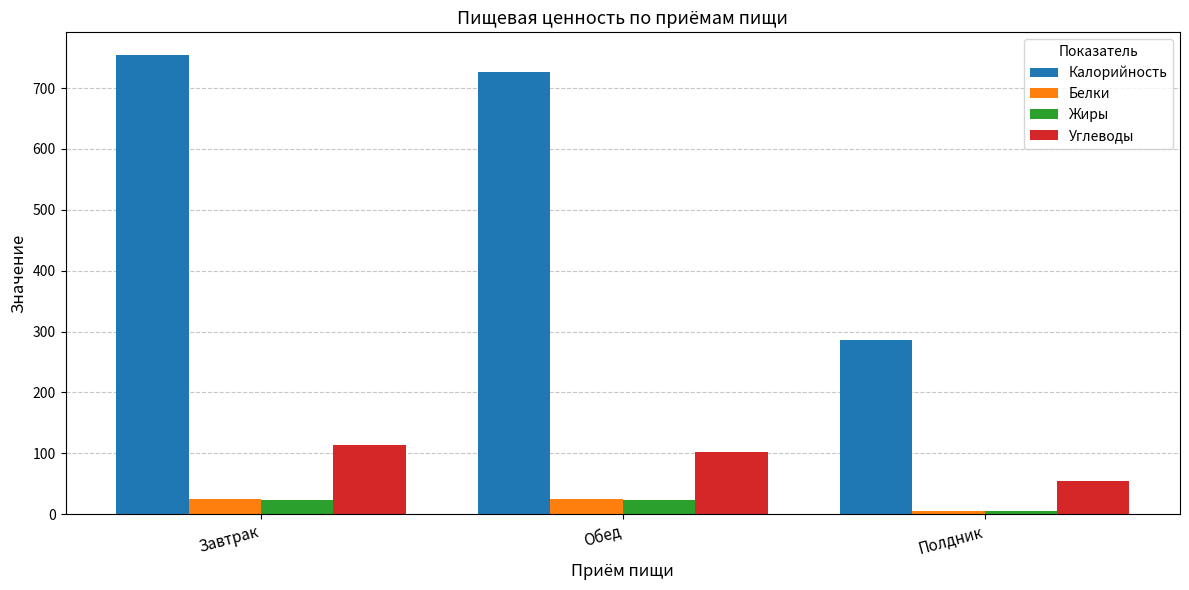

What are all the series names shown in the legend?

Калорийность, Белки, Жиры, Углеводы